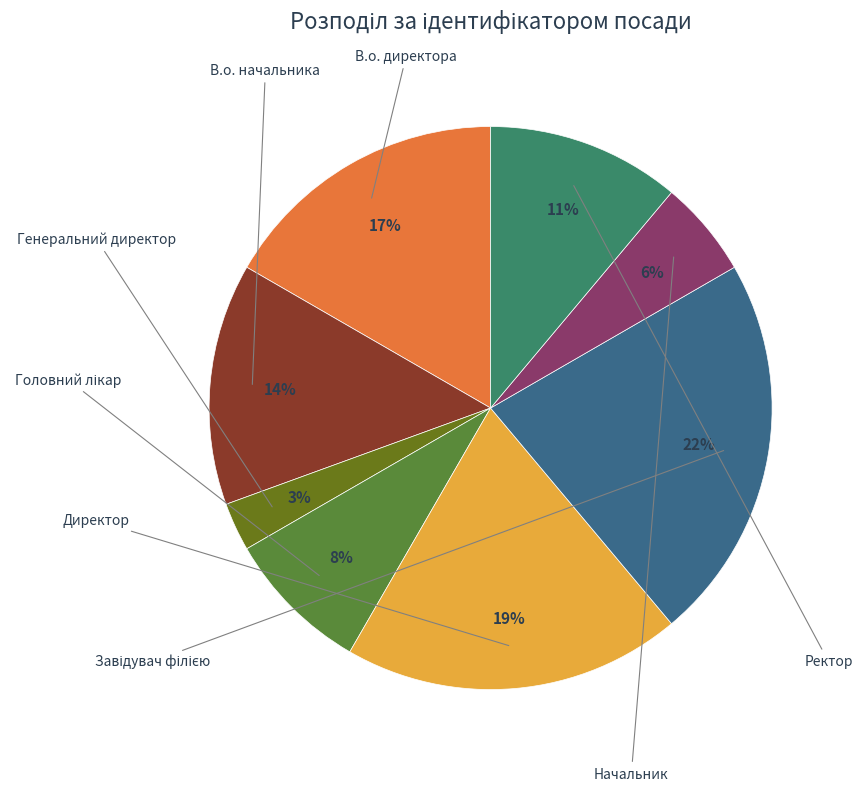

Count the number of slices in the pie.

8